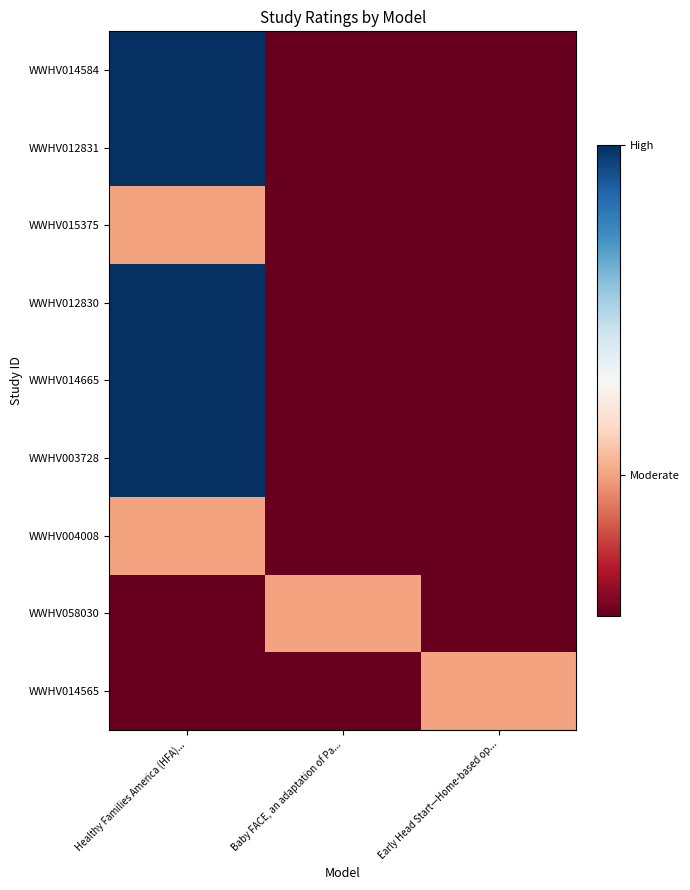

Reading left to right, what are all the values shown in this chart?

WWHV014584: Healthy Families America (HFA)...=1.0	Baby FACE, an adaptation of Pa...=0.0	Early Head Start—Home-based op...=0.0
WWHV012831: Healthy Families America (HFA)...=1.0	Baby FACE, an adaptation of Pa...=0.0	Early Head Start—Home-based op...=0.0
WWHV015375: Healthy Families America (HFA)...=0.3	Baby FACE, an adaptation of Pa...=0.0	Early Head Start—Home-based op...=0.0
WWHV012830: Healthy Families America (HFA)...=1.0	Baby FACE, an adaptation of Pa...=0.0	Early Head Start—Home-based op...=0.0
WWHV014665: Healthy Families America (HFA)...=1.0	Baby FACE, an adaptation of Pa...=0.0	Early Head Start—Home-based op...=0.0
WWHV003728: Healthy Families America (HFA)...=1.0	Baby FACE, an adaptation of Pa...=0.0	Early Head Start—Home-based op...=0.0
WWHV004008: Healthy Families America (HFA)...=0.3	Baby FACE, an adaptation of Pa...=0.0	Early Head Start—Home-based op...=0.0
WWHV058030: Healthy Families America (HFA)...=0.0	Baby FACE, an adaptation of Pa...=0.3	Early Head Start—Home-based op...=0.0
WWHV014565: Healthy Families America (HFA)...=0.0	Baby FACE, an adaptation of Pa...=0.0	Early Head Start—Home-based op...=0.3